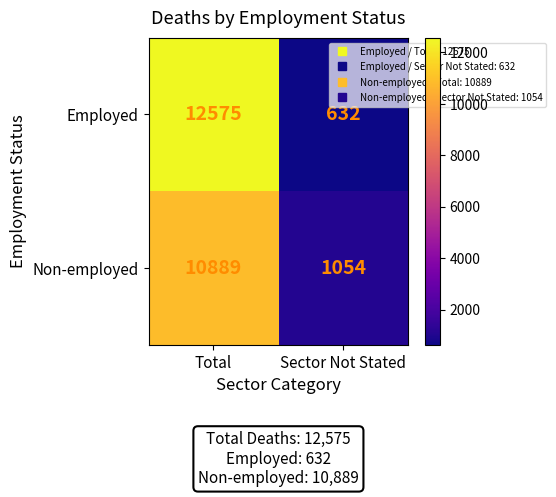

Reading left to right, what are all the values shown in this chart?

Employed: Total=12575	Sector Not Stated=632
Non-employed: Total=10889	Sector Not Stated=1054